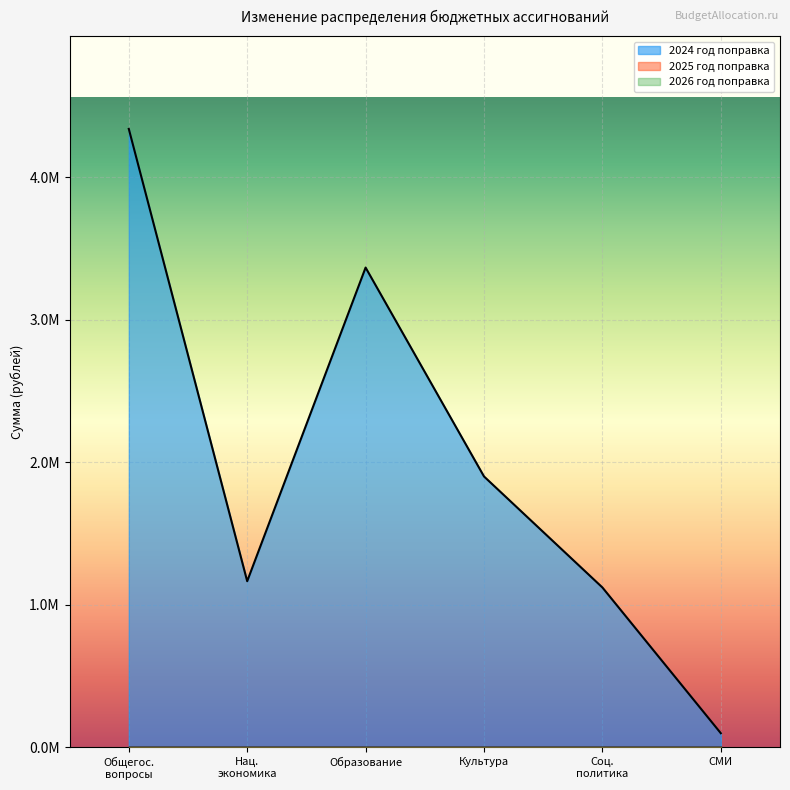

What is the sum of all 2024 год поправка values?

11996380.6